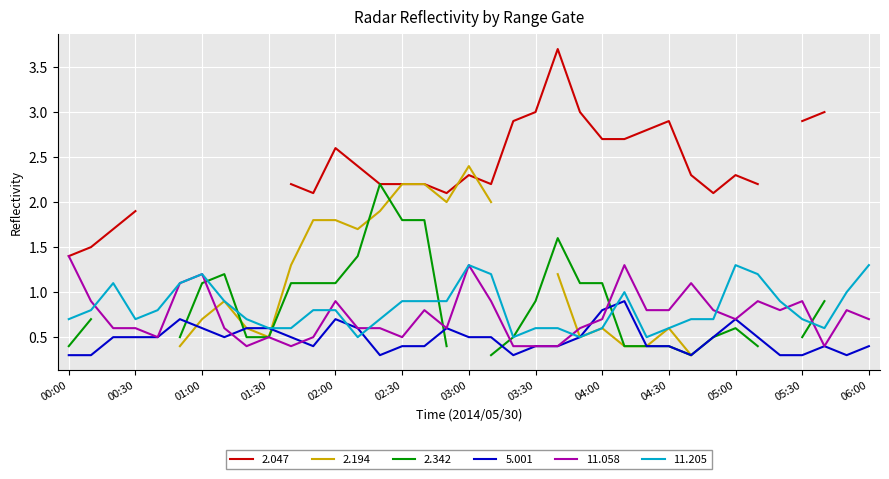

What is the minimum value for 11.058?

0.4